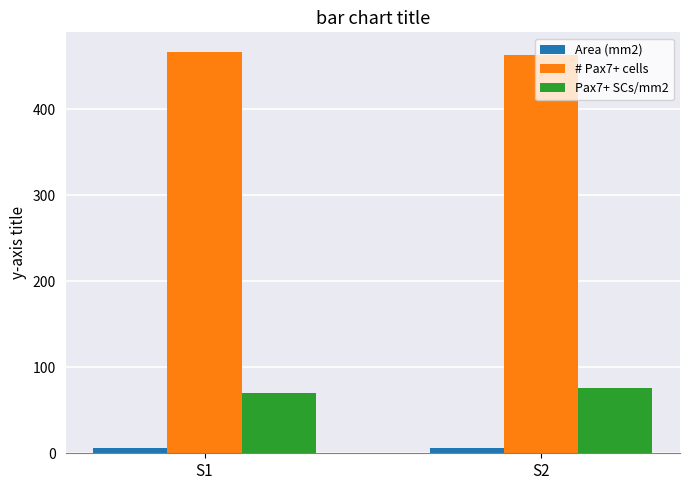

True or false: Pax7+ SCs/mm2 has a value of 70.1 at S1.

True